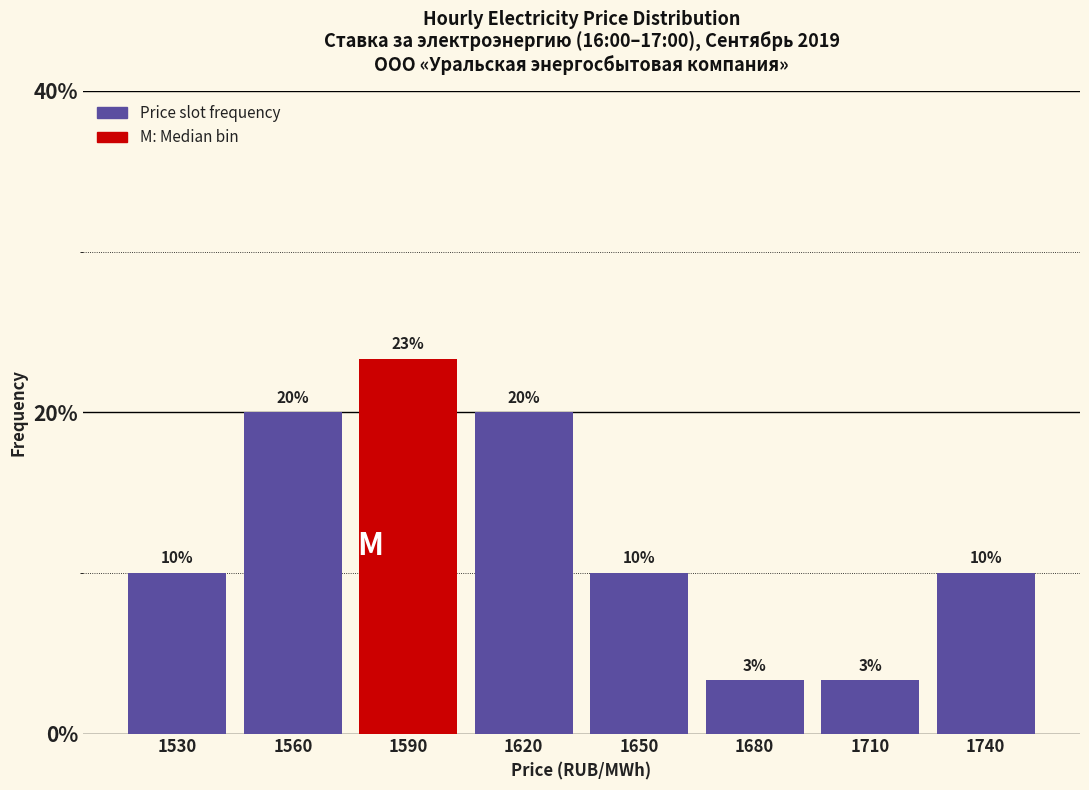

What is the maximum value shown in the chart?

23.3